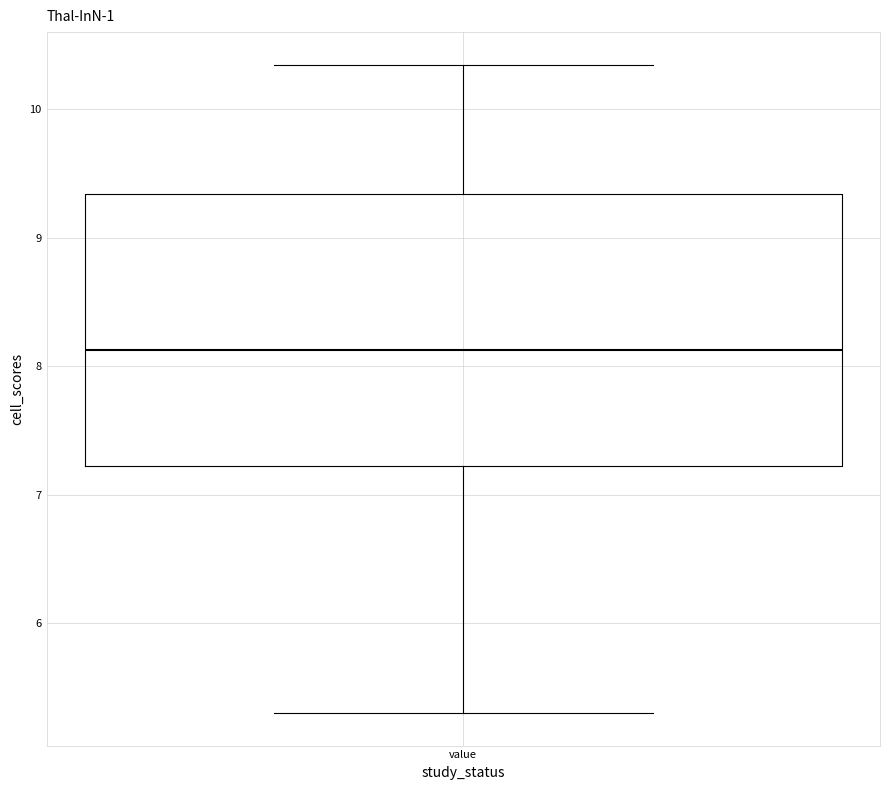

Transcribe this box plot: give where the median line is, the range the box spans, and where the two whiskers end, as read against the y-axis. The values are not printed on the chart, so give them approximately, as read against the axis.

median 8.1, box 7.2 to 9.3, whiskers 5.3 to 10.4